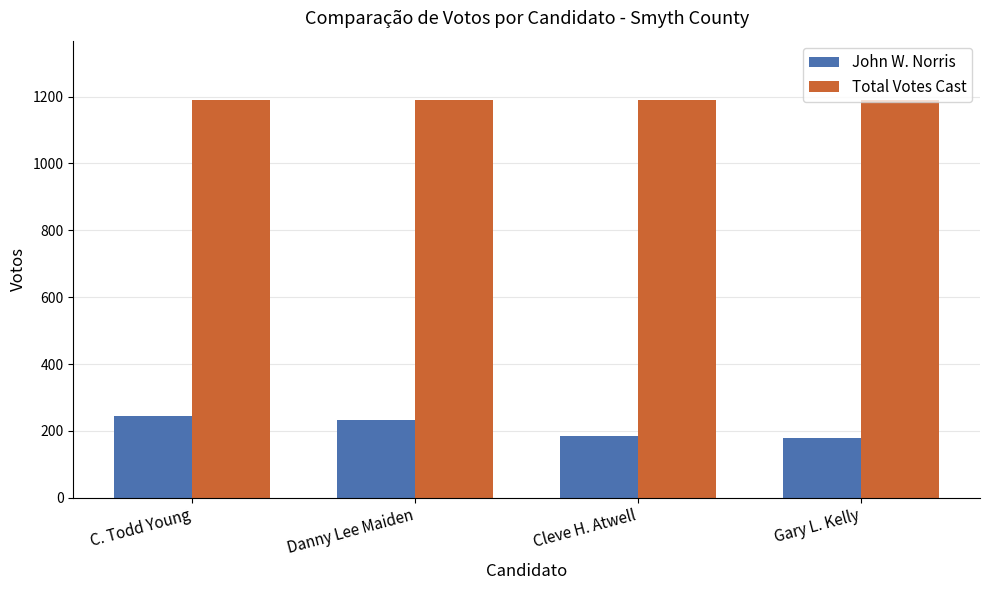

What is the average value of the John W. Norris series?

211